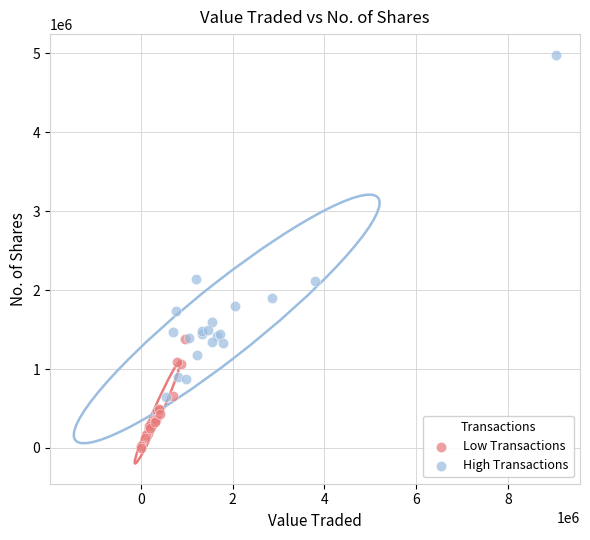

What are all the series names shown in the legend?

Low Transactions, High Transactions